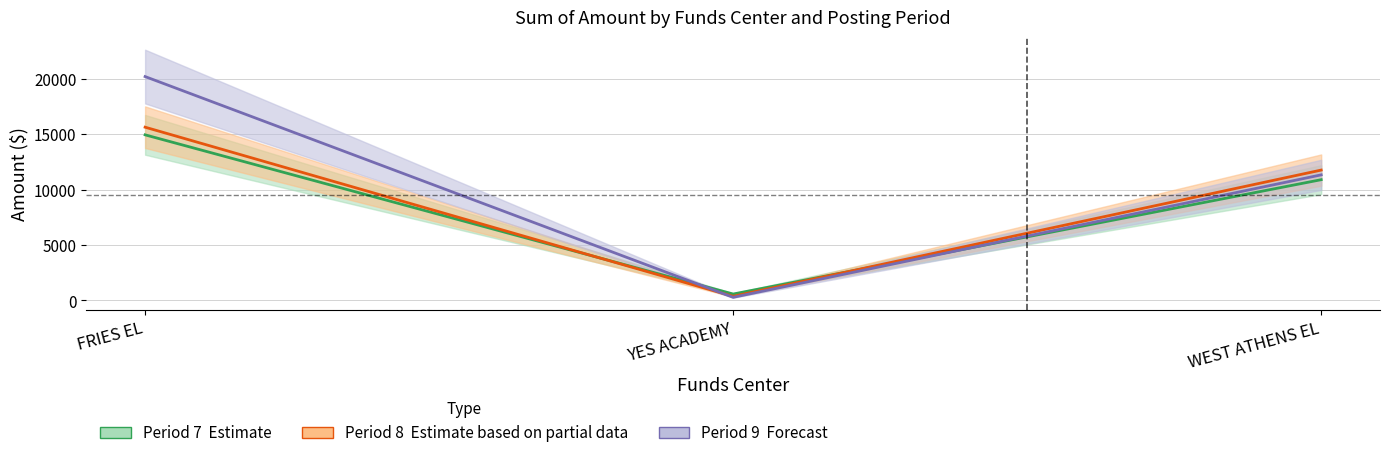

At which label does Period 7 reach its peak?

FRIES EL